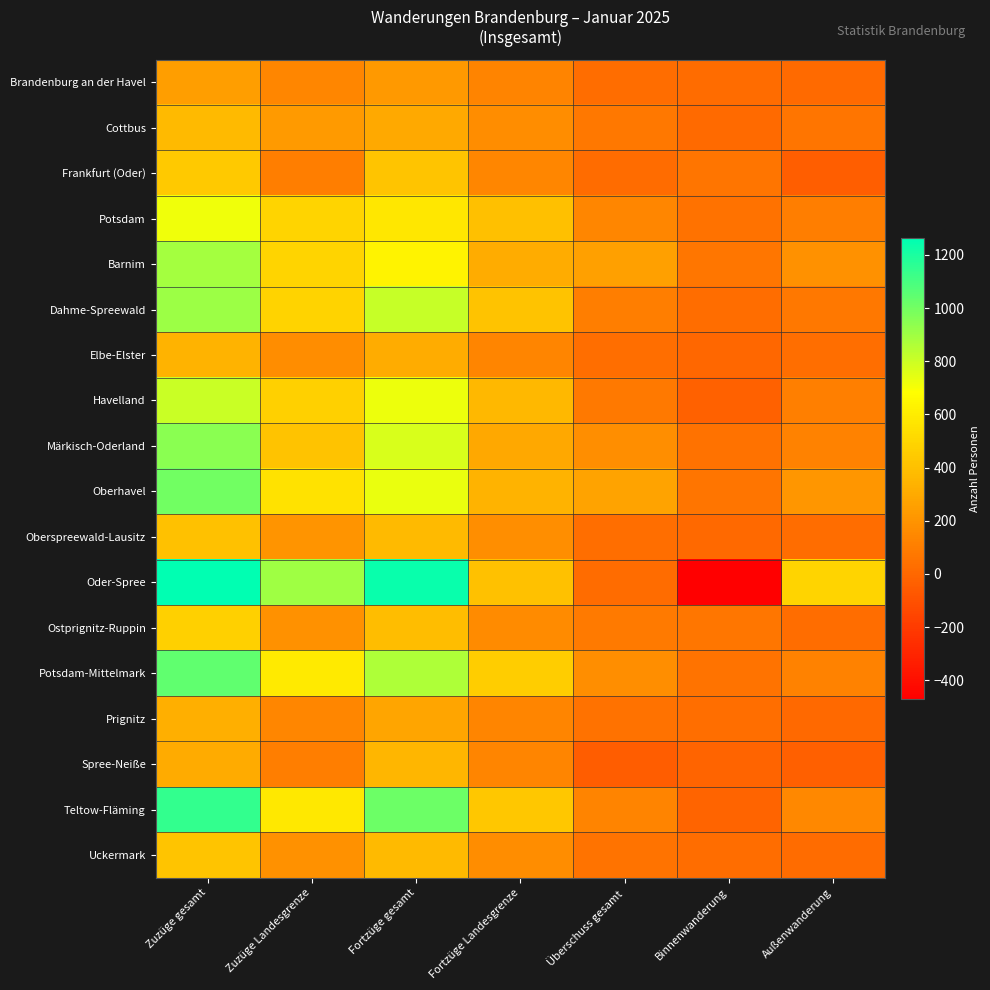

Reading right to left, list all the values displayed in this chart.

Brandenburg an der Havel: Außenwanderung=10	Binnenwanderung=18	Überschuss gesamt=28	Fortzüge Landesgrenze=130	Fortzüge gesamt=220	Zuzüge Landesgrenze=140	Zuzüge gesamt=248
Cottbus: Außenwanderung=64	Binnenwanderung=12	Überschuss gesamt=75	Fortzüge Landesgrenze=168	Fortzüge gesamt=296	Zuzüge Landesgrenze=232	Zuzüge gesamt=371
Frankfurt (Oder): Außenwanderung=-42	Binnenwanderung=63	Überschuss gesamt=22	Fortzüge Landesgrenze=142	Fortzüge gesamt=420	Zuzüge Landesgrenze=100	Zuzüge gesamt=442
Potsdam: Außenwanderung=99	Binnenwanderung=48	Überschuss gesamt=145	Fortzüge Landesgrenze=396	Fortzüge gesamt=574	Zuzüge Landesgrenze=495	Zuzüge gesamt=719
Barnim: Außenwanderung=188	Binnenwanderung=69	Überschuss gesamt=257	Fortzüge Landesgrenze=308	Fortzüge gesamt=629	Zuzüge Landesgrenze=496	Zuzüge gesamt=886
Dahme-Spreewald: Außenwanderung=77	Binnenwanderung=24	Überschuss gesamt=99	Fortzüge Landesgrenze=411	Fortzüge gesamt=810	Zuzüge Landesgrenze=488	Zuzüge gesamt=909
Elbe-Elster: Außenwanderung=34	Binnenwanderung=0	Überschuss gesamt=34	Fortzüge Landesgrenze=134	Fortzüge gesamt=310	Zuzüge Landesgrenze=168	Zuzüge gesamt=344
Havelland: Außenwanderung=109	Binnenwanderung=-28	Überschuss gesamt=81	Fortzüge Landesgrenze=365	Fortzüge gesamt=725	Zuzüge Landesgrenze=474	Zuzüge gesamt=806
Märkisch-Oderland: Außenwanderung=124	Binnenwanderung=48	Überschuss gesamt=173	Fortzüge Landesgrenze=292	Fortzüge gesamt=773	Zuzüge Landesgrenze=416	Zuzüge gesamt=946
Oberhavel: Außenwanderung=210	Binnenwanderung=61	Überschuss gesamt=273	Fortzüge Landesgrenze=344	Fortzüge gesamt=729	Zuzüge Landesgrenze=554	Zuzüge gesamt=1002
Oberspreewald-Lausitz: Außenwanderung=24	Binnenwanderung=9	Überschuss gesamt=31	Fortzüge Landesgrenze=177	Fortzüge gesamt=372	Zuzüge Landesgrenze=201	Zuzüge gesamt=403
Oder-Spree: Außenwanderung=494	Binnenwanderung=-471	Überschuss gesamt=22	Fortzüge Landesgrenze=406	Fortzüge gesamt=1241	Zuzüge Landesgrenze=900	Zuzüge gesamt=1263
Ostprignitz-Ruppin: Außenwanderung=24	Binnenwanderung=65	Überschuss gesamt=89	Fortzüge Landesgrenze=165	Fortzüge gesamt=388	Zuzüge Landesgrenze=189	Zuzüge gesamt=477
Potsdam-Mittelmark: Außenwanderung=124	Binnenwanderung=53	Überschuss gesamt=175	Fortzüge Landesgrenze=463	Fortzüge gesamt=867	Zuzüge Landesgrenze=587	Zuzüge gesamt=1042
Prignitz: Außenwanderung=9	Binnenwanderung=35	Überschuss gesamt=44	Fortzüge Landesgrenze=136	Fortzüge gesamt=279	Zuzüge Landesgrenze=145	Zuzüge gesamt=323
Spree-Neiße: Außenwanderung=-37	Binnenwanderung=-15	Überschuss gesamt=-50	Fortzüge Landesgrenze=135	Fortzüge gesamt=356	Zuzüge Landesgrenze=98	Zuzüge gesamt=306
Teltow-Fläming: Außenwanderung=151	Binnenwanderung=-17	Überschuss gesamt=130	Fortzüge Landesgrenze=433	Fortzüge gesamt=1017	Zuzüge Landesgrenze=584	Zuzüge gesamt=1147
Uckermark: Außenwanderung=21	Binnenwanderung=28	Überschuss gesamt=51	Fortzüge Landesgrenze=166	Fortzüge gesamt=371	Zuzüge Landesgrenze=187	Zuzüge gesamt=422